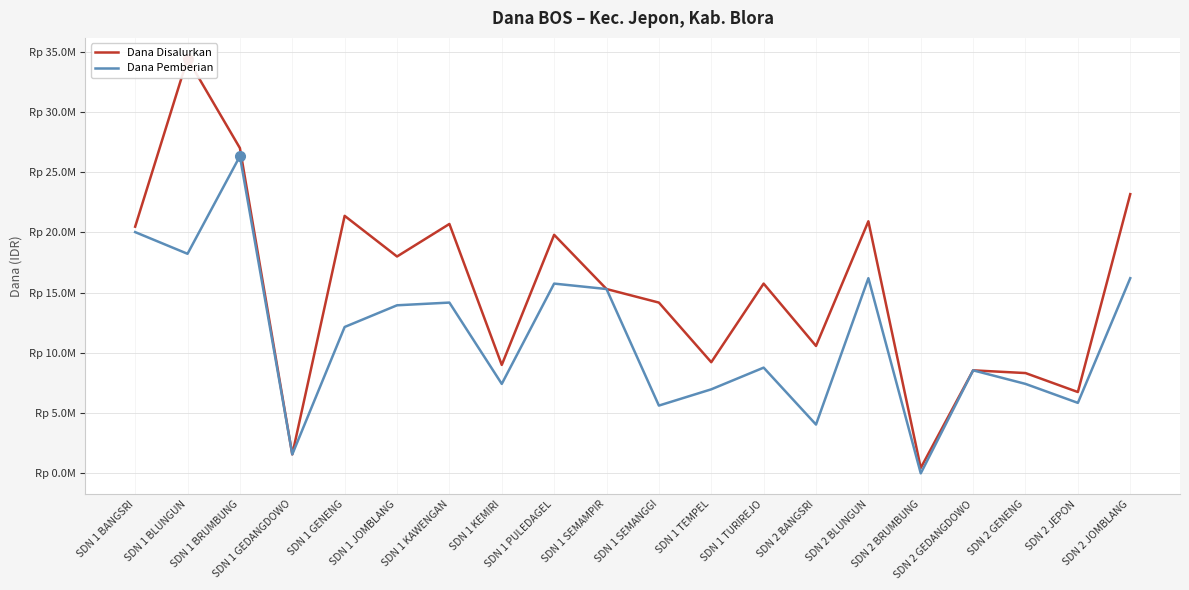

Which series has the largest range (max minus min)?

Dana Disalurkan